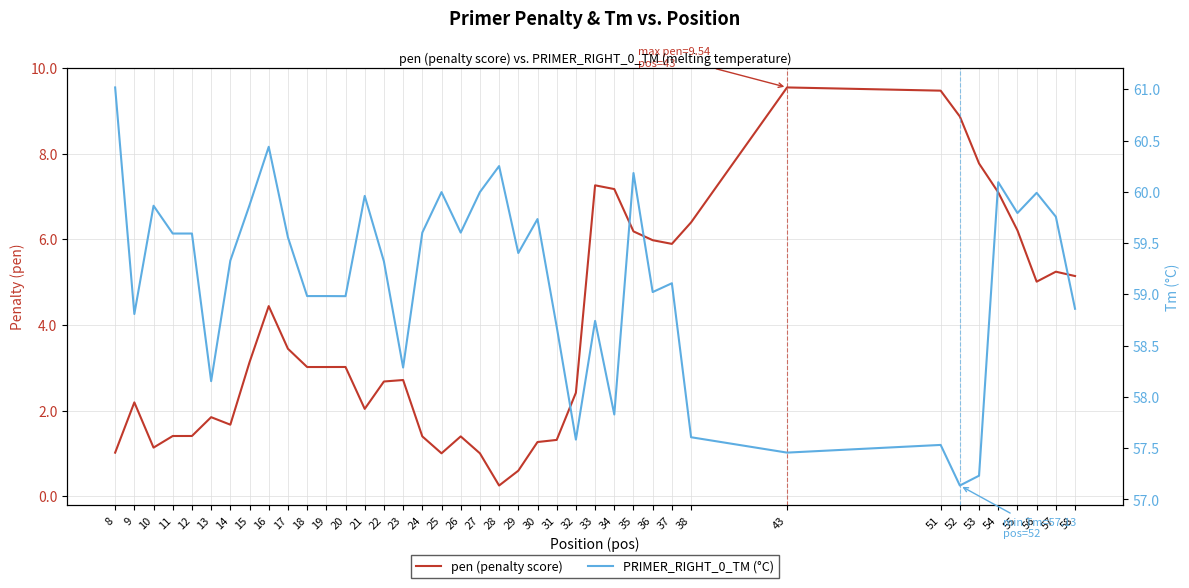

Reading right to left, extract all data points from this chart.

pen (penalty score): 5.1	5.2	5.0	6.2	7.1	7.8	8.9	9.5	9.5	6.4	5.9	6.0	6.2	7.2	7.3	2.4	1.3	1.3	0.6	0.3	1.0	1.4	1.0	1.4	2.7	2.7	2.0	3.0	3.0	3.0	3.4	4.4	3.1	1.7	1.8	1.4	1.4	1.1	2.2	1.0
PRIMER_RIGHT_0_TM (°C): 58.9	59.8	60.0	59.8	60.1	57.2	57.1	57.5	57.5	57.6	59.1	59.0	60.2	57.8	58.7	57.6	58.7	59.7	59.4	60.3	60.0	59.6	60.0	59.6	58.3	59.3	60.0	59.0	59.0	59.0	59.6	60.4	59.9	59.3	58.2	59.6	59.6	59.9	58.8	61.0